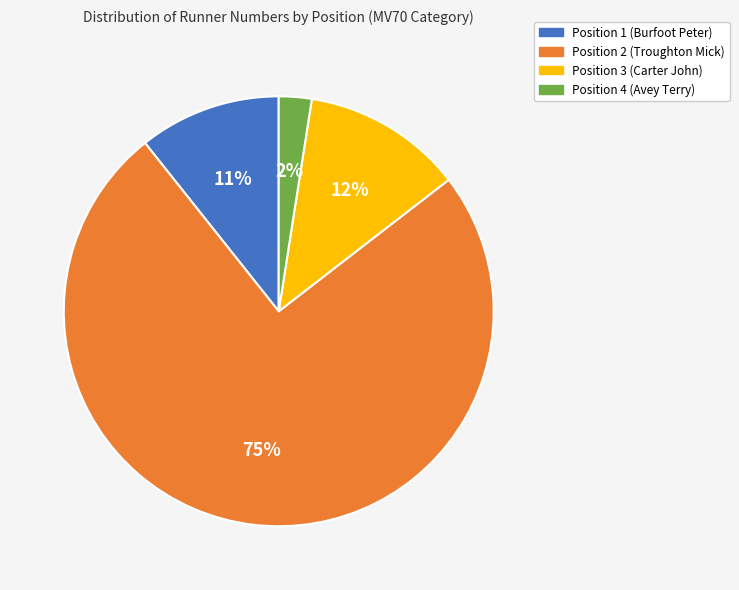

Is the sum of Position 1 (Burfoot Peter) and Position 2 (Troughton Mick) greater than half?

Yes